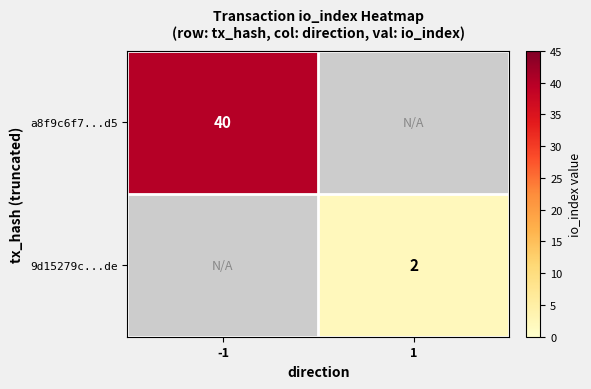

Is it true that 9d15279c...de equals 1 at 1?

False